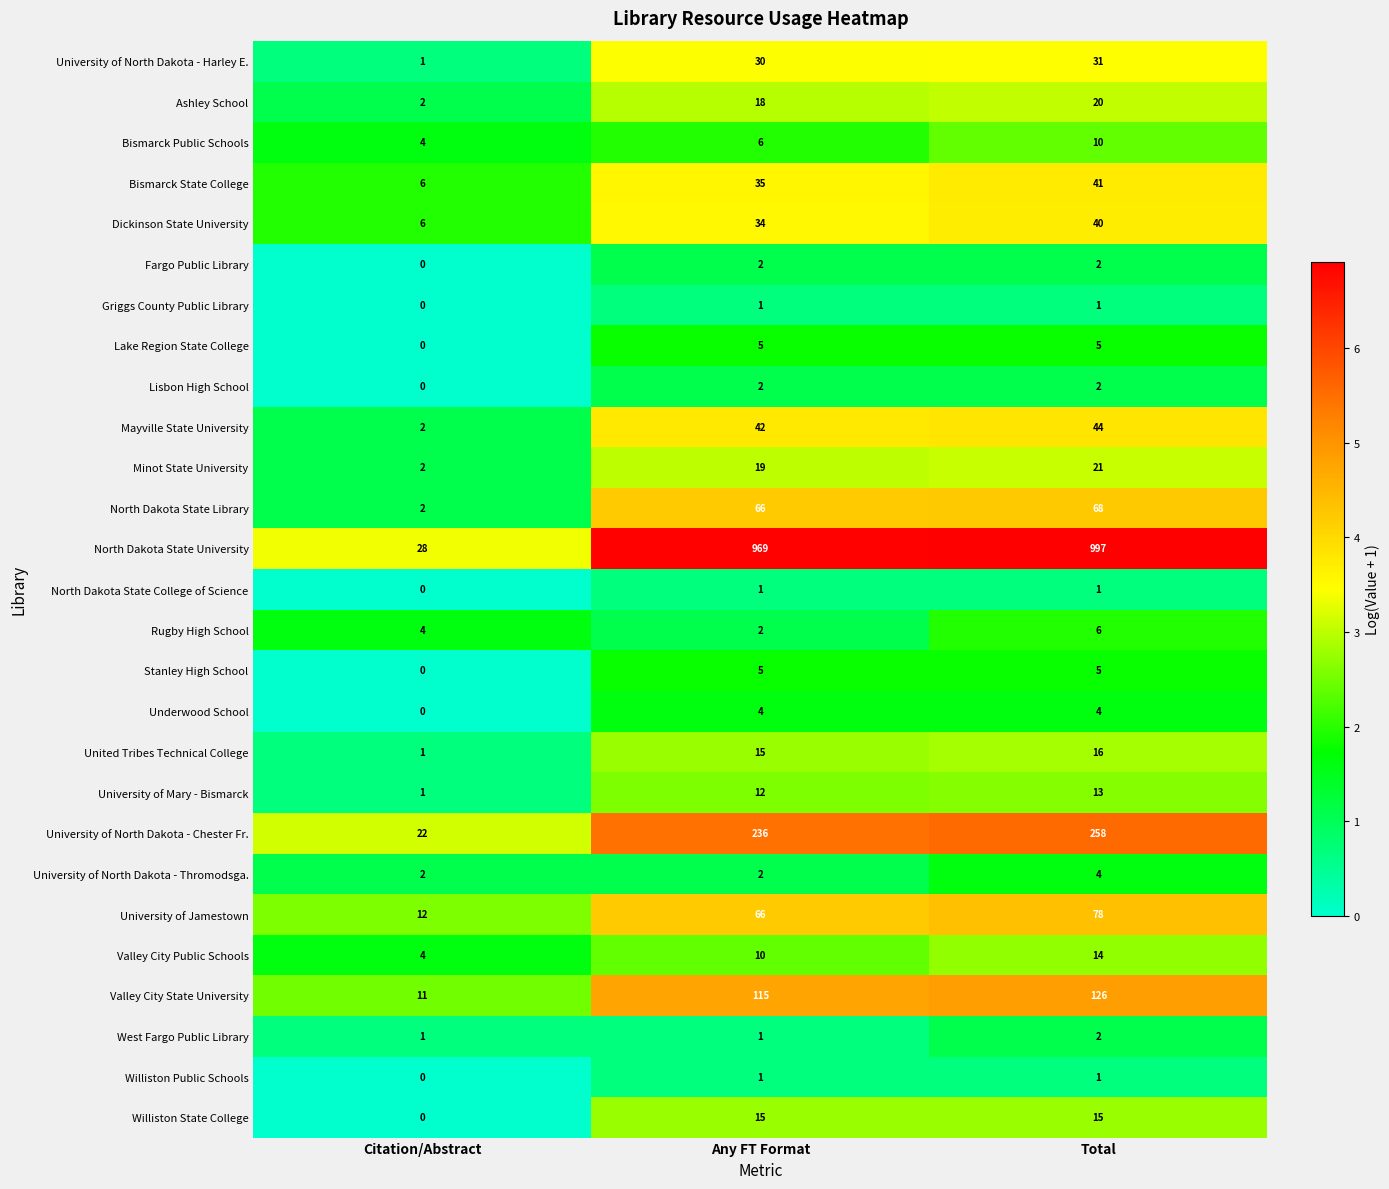

What is the average value of the University of North Dakota - Chester Fr. series?

172